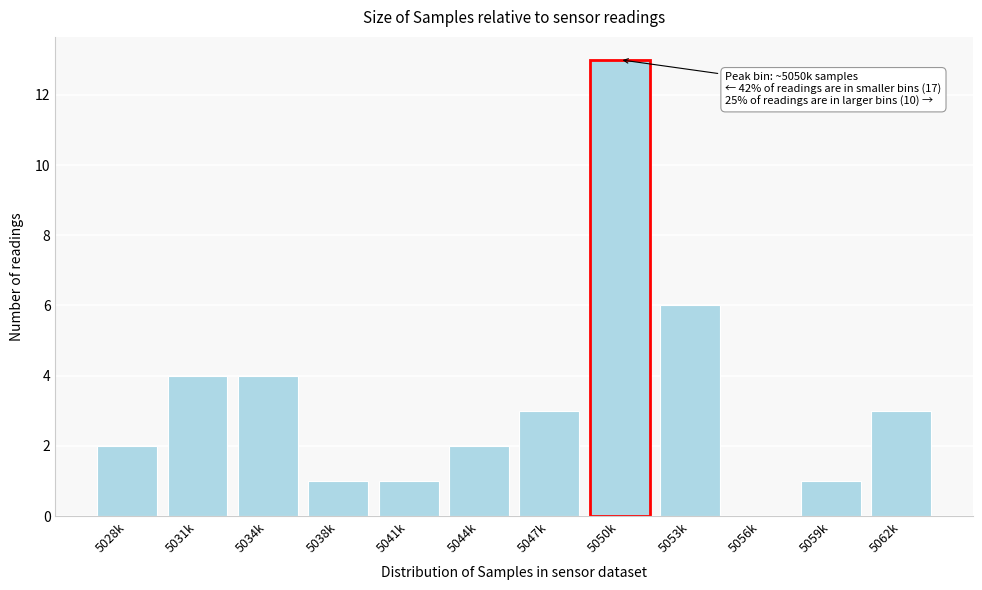

Reading right to left, extract all data points from this chart.

5062k=3	5059k=1	5056k=0	5053k=6	5050k=13	5047k=3	5044k=2	5041k=1	5038k=1	5034k=4	5031k=4	5028k=2